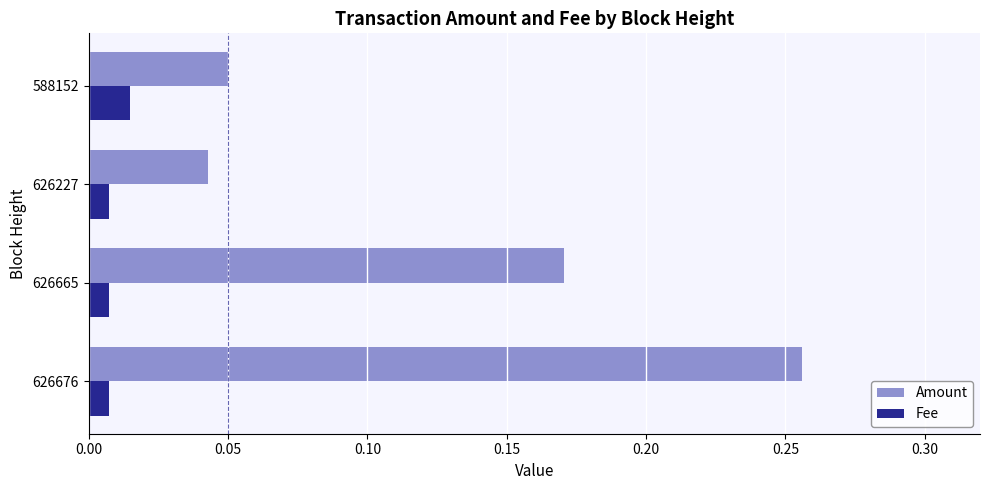

What are all the series names shown in the legend?

Amount, Fee